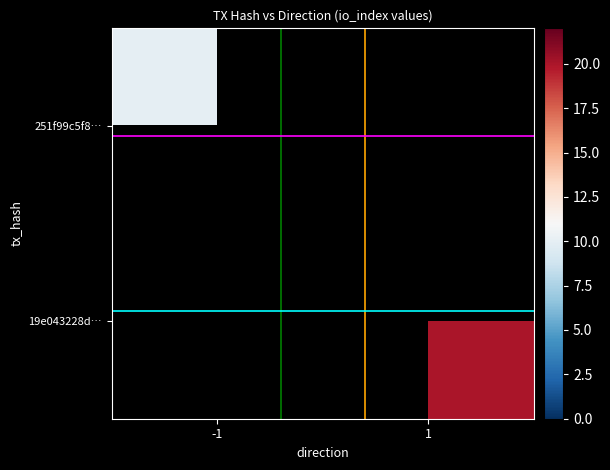

What is the maximum value shown in the chart?

20.0